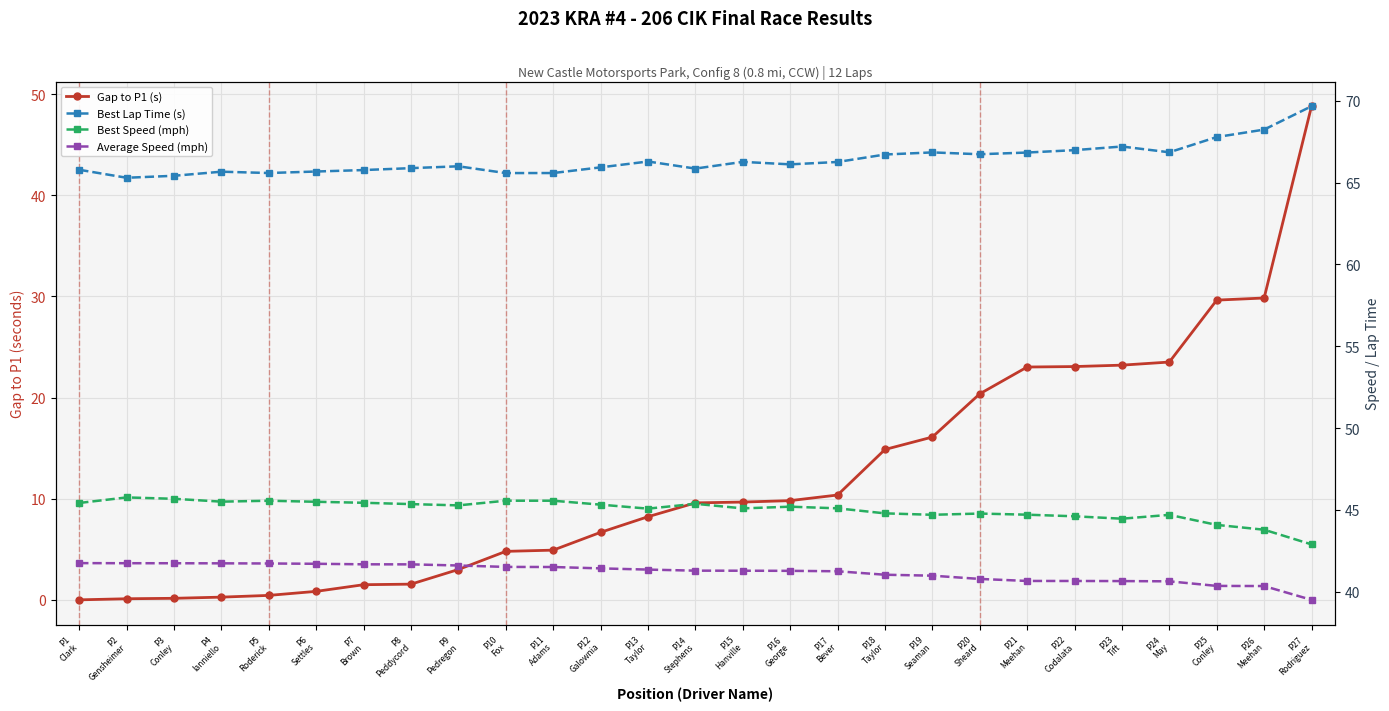

Which has a higher value, P8
Peddycord or P12
Galownia?

P12
Galownia